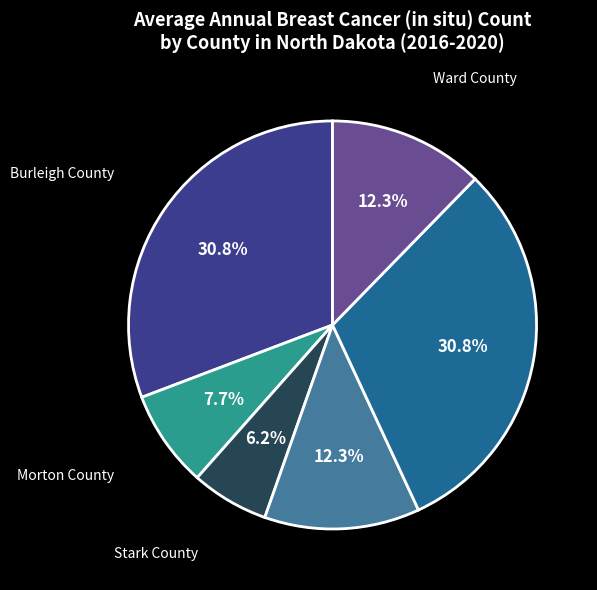

Do Stark County and Cass County together represent more than half of the pie?

No